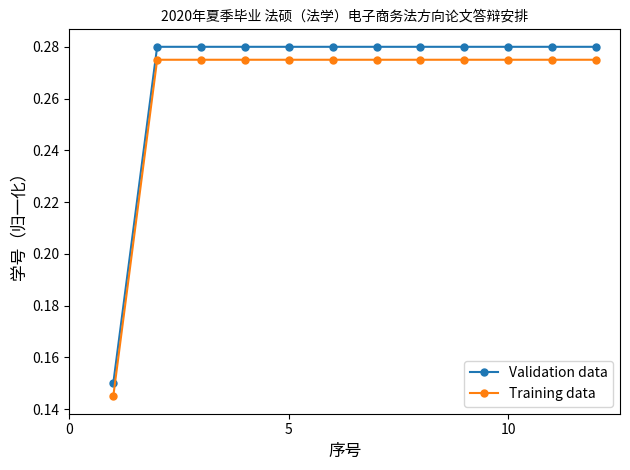

Count the Validation data values in the range 0 to 1.

12